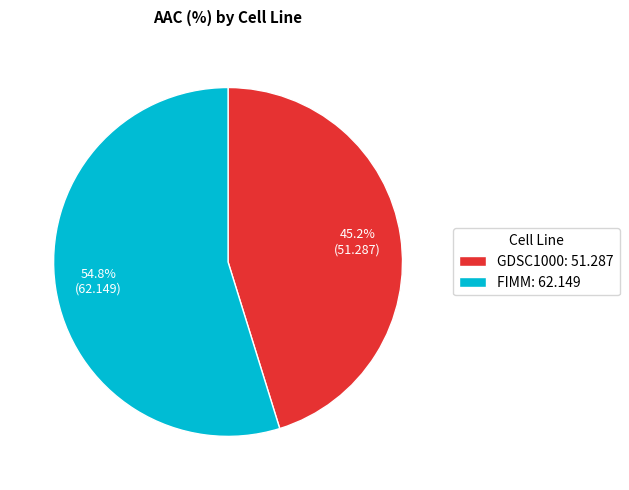

How many segments does this pie chart have?

2